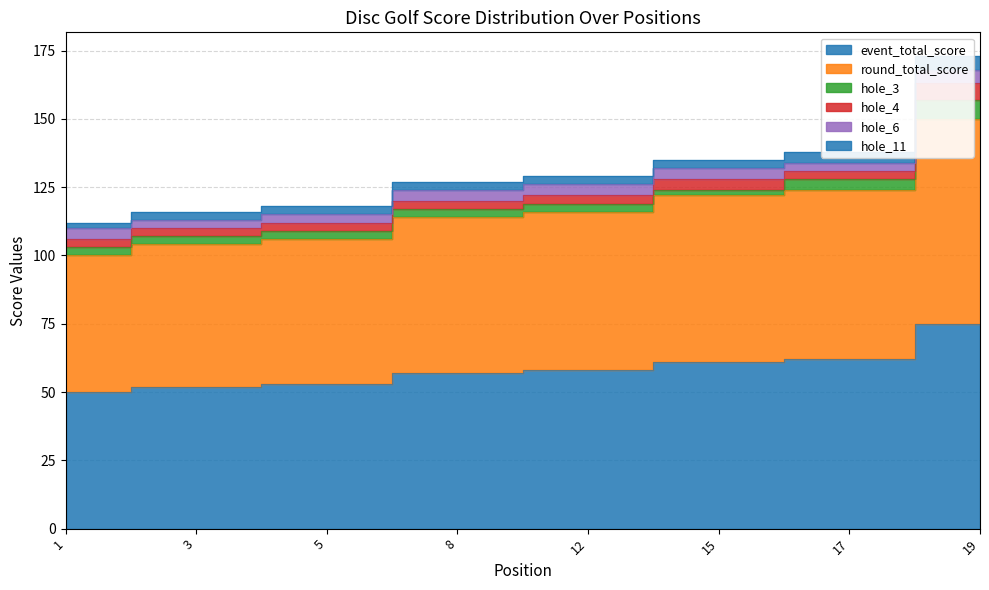

What is the value of the hole_6 point at the 3rd from the left?

3